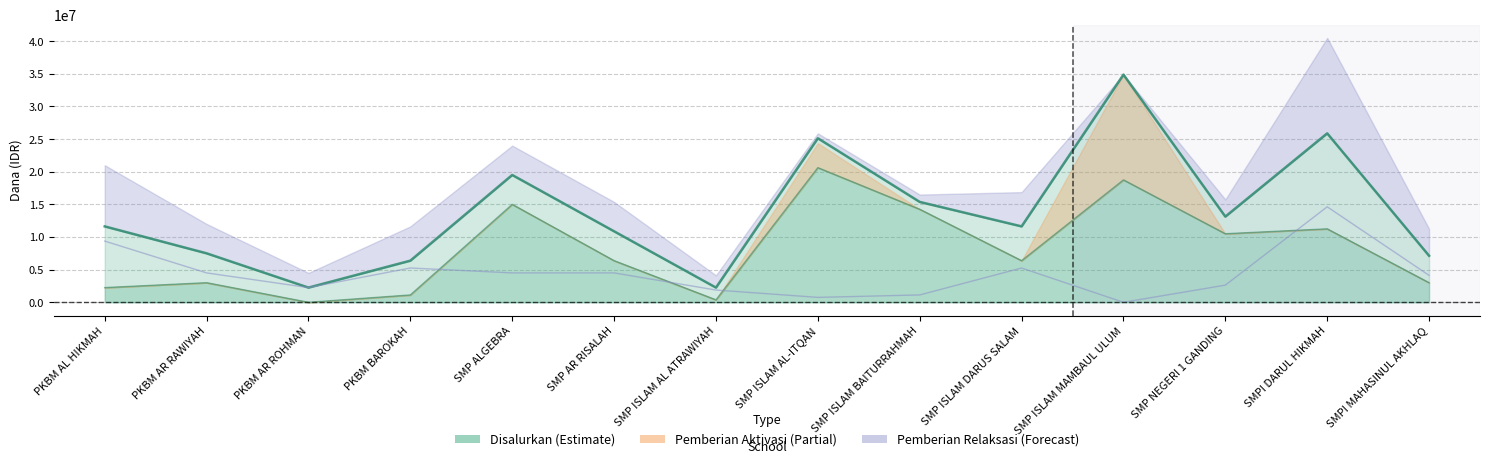

The Disalurkan (Dana) series shows 4993070 at PKBM AL HIKMAH. True or false?

False